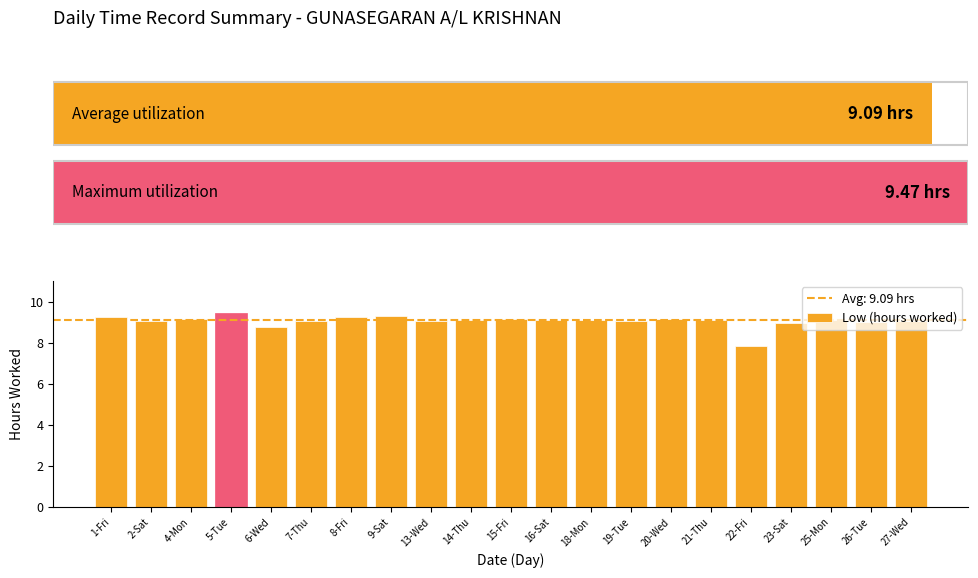

Reading left to right, extract all data points from this chart.

9.2	9.1	9.2	9.5	8.7	9.1	9.2	9.3	9.1	9.1	9.1	9.1	9.1	9.0	9.2	9.1	7.9	8.9	9.1	9.0	9.0